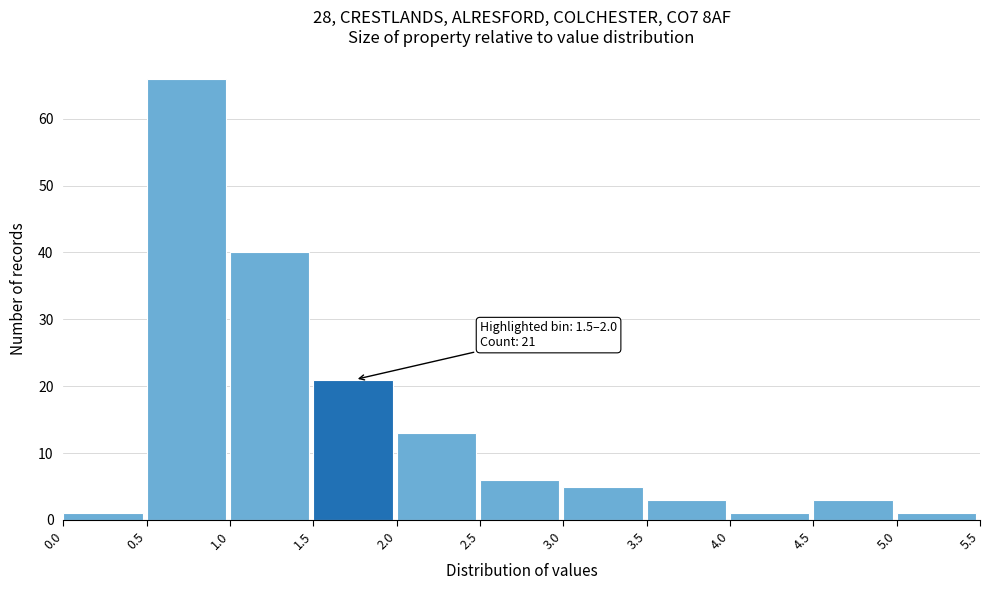

Which range on the x-axis has the tallest bar?

0.5 to 1.0